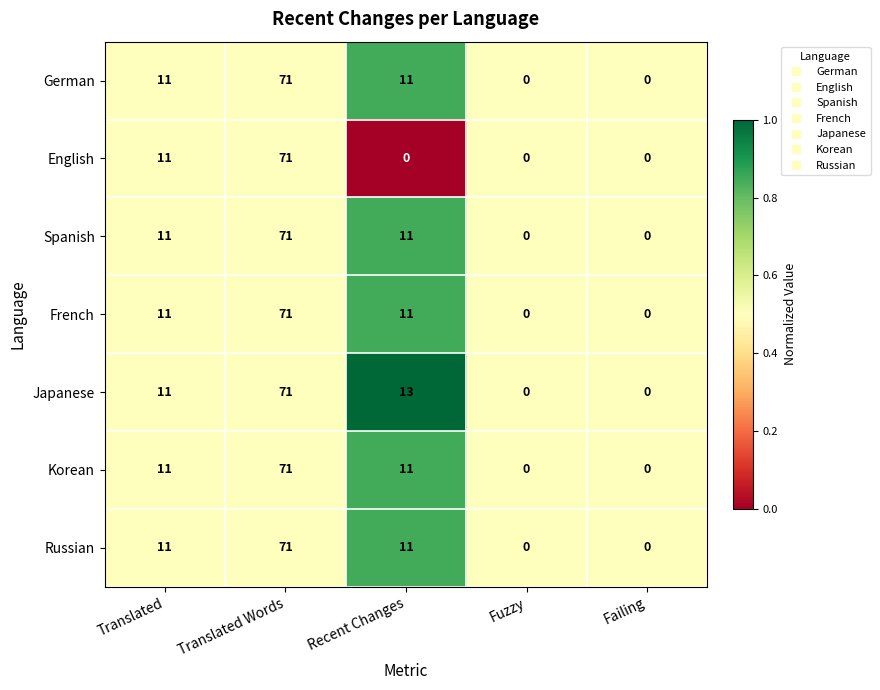

At which category is the sum across all series the highest?

Translated Words